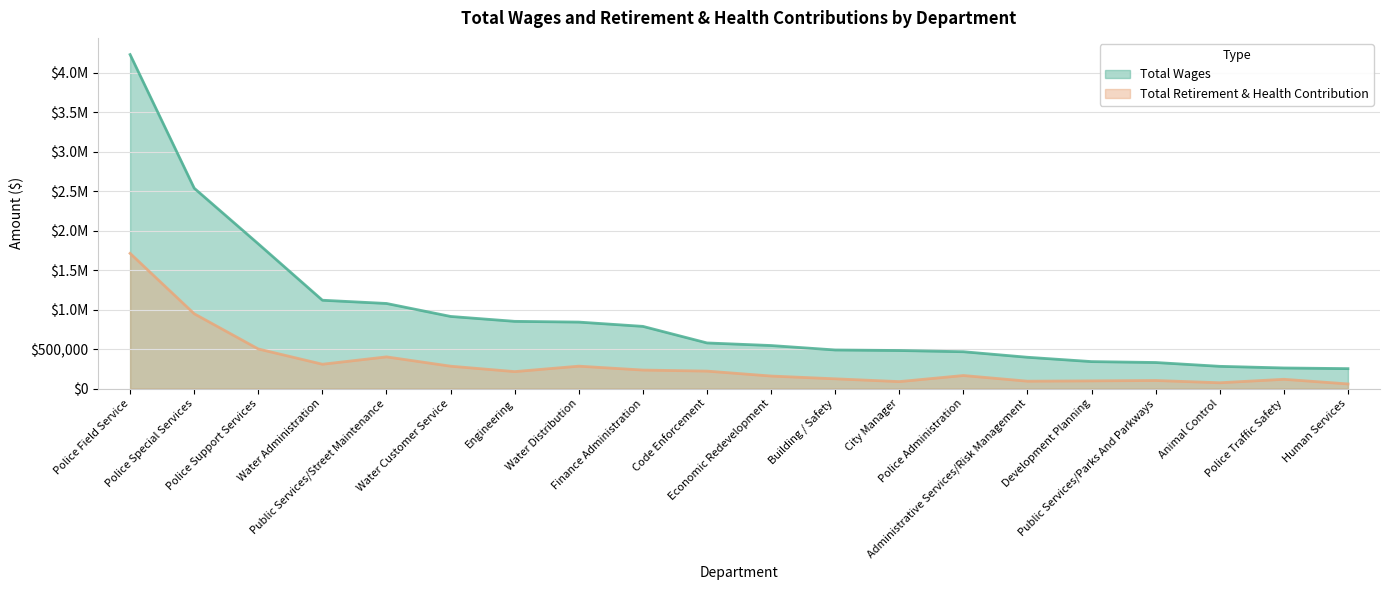

Rank the categories by Total Retirement & Health Contribution value from highest to lowest.

Police Field Service, Police Special Services, Police Support Services, Public Services/Street Maintenance, Water Administration, Water Distribution, Water Customer Service, Finance Administration, Code Enforcement, Engineering, Police Administration, Economic Redevelopment, Building / Safety, Police Traffic Safety, Public Services/Parks And Parkways, Development Planning, Administrative Services/Risk Management, City Manager, Animal Control, Human Services